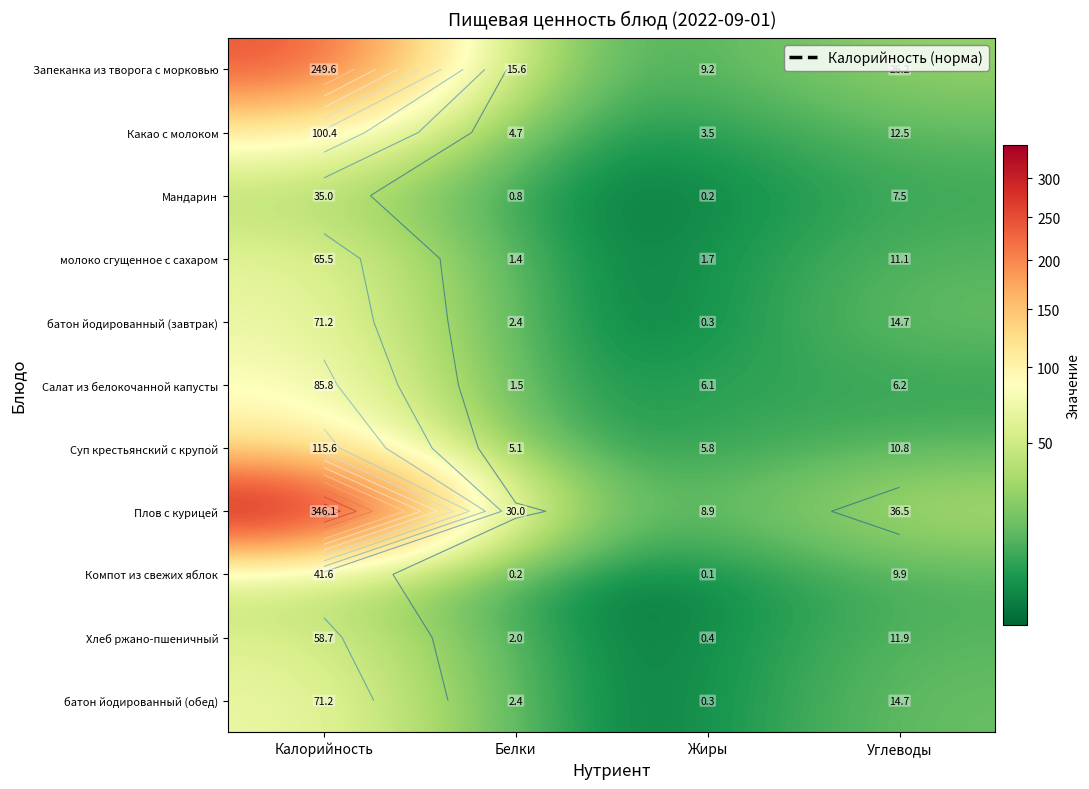

At Калорийность, list the series in order from smallest to largest.

Мандарин, Компот из свежих яблок, Хлеб ржано-пшеничный, молоко сгущенное с сахаром, батон йодированный (завтрак), батон йодированный (обед), Салат из белокочанной капусты, Какао с молоком, Суп крестьянский с крупой, Запеканка из творога с морковью, Плов с курицей